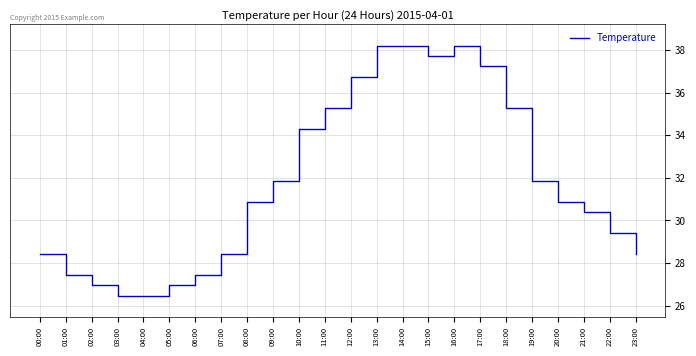

What is the maximum value shown in the chart?

38.2